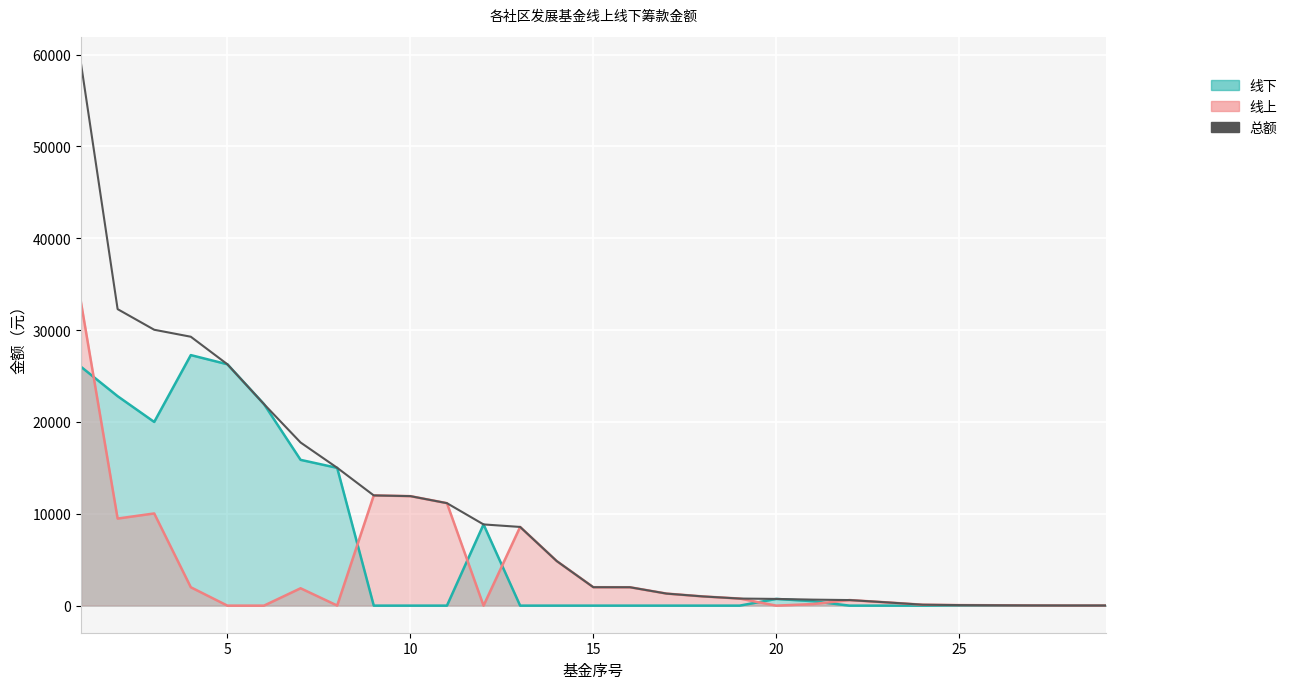

Count the number of categories in the chart.

29